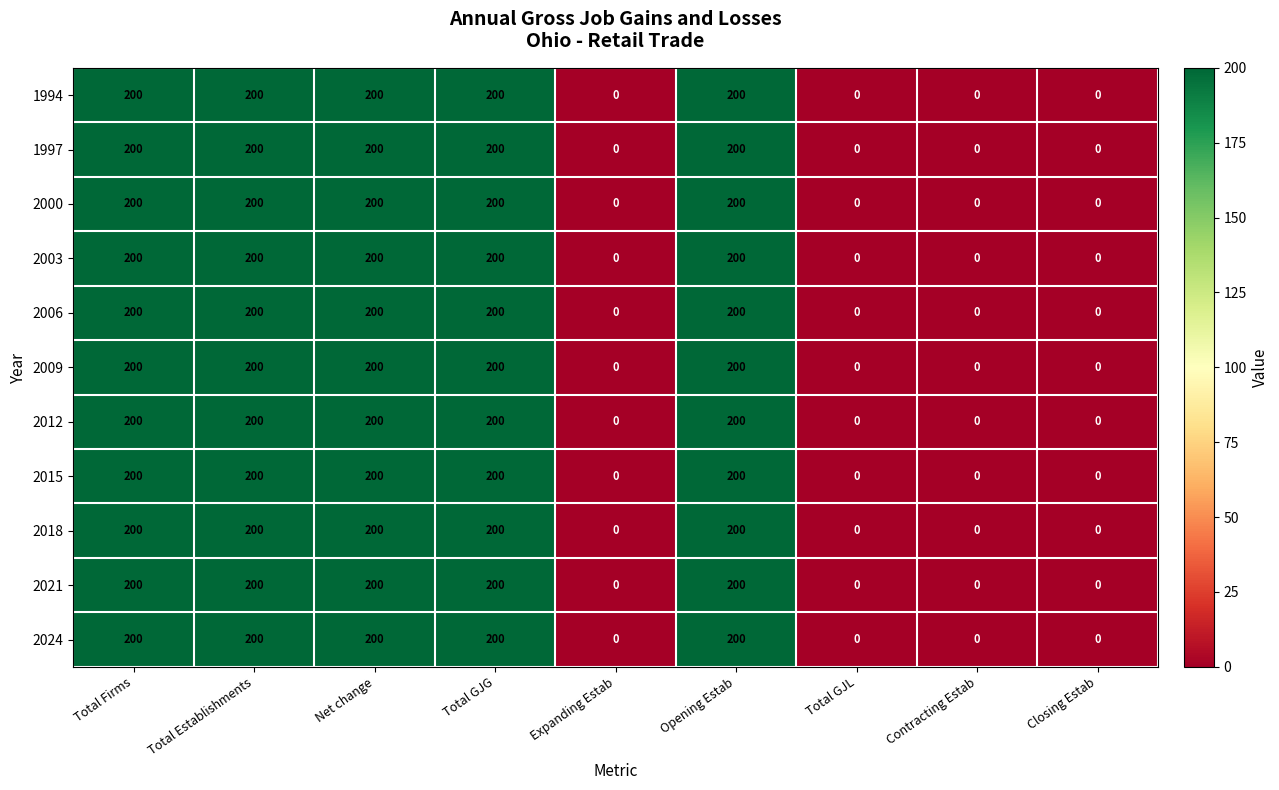

What is the highest value of the 2000 series?

200